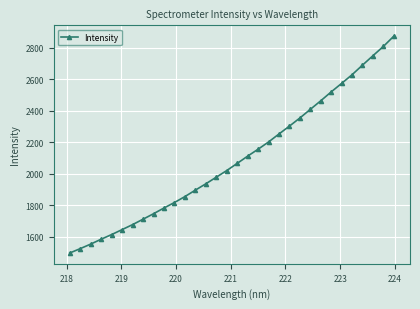

True or false: the data has more than 2 interior local peaks.

False